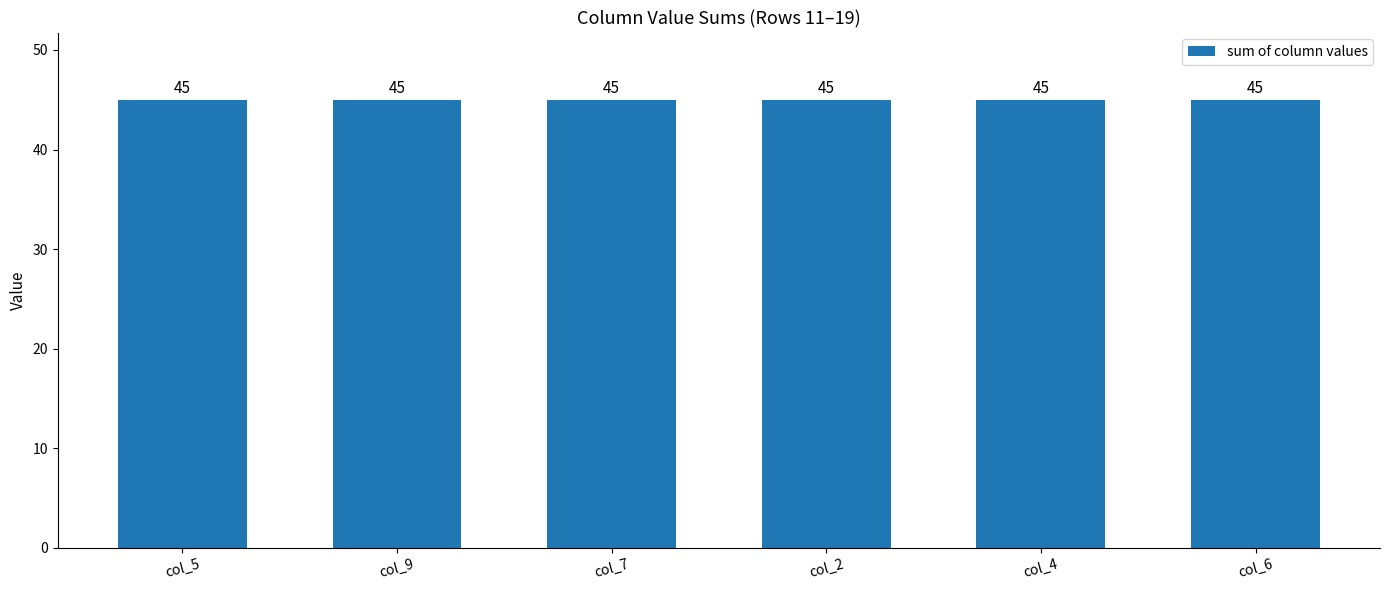

Rank the categories by value from highest to lowest.

col_9, col_4, col_7, col_6, col_2, col_5